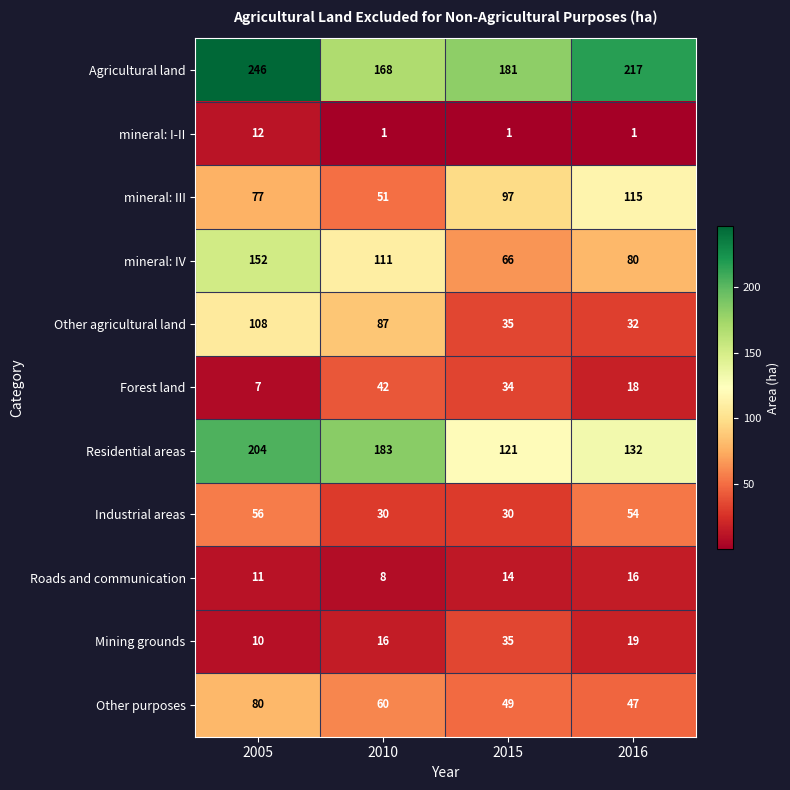

Which series has the widest spread of values?

mineral: IV